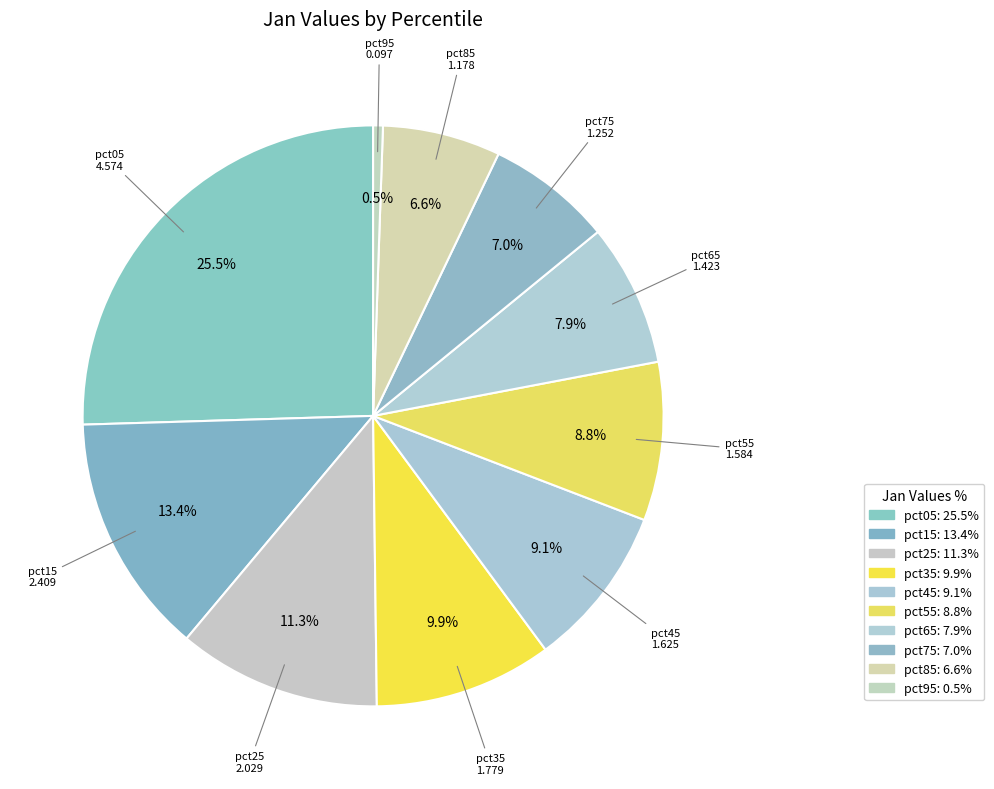

Is it true that pct85 is 7% of the pie?

True